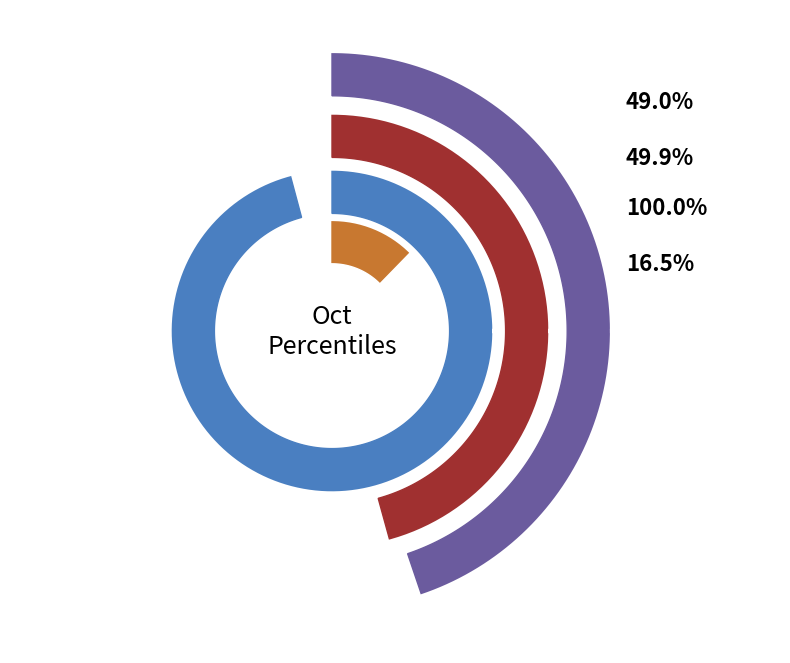

Which slice is the largest?

pct95